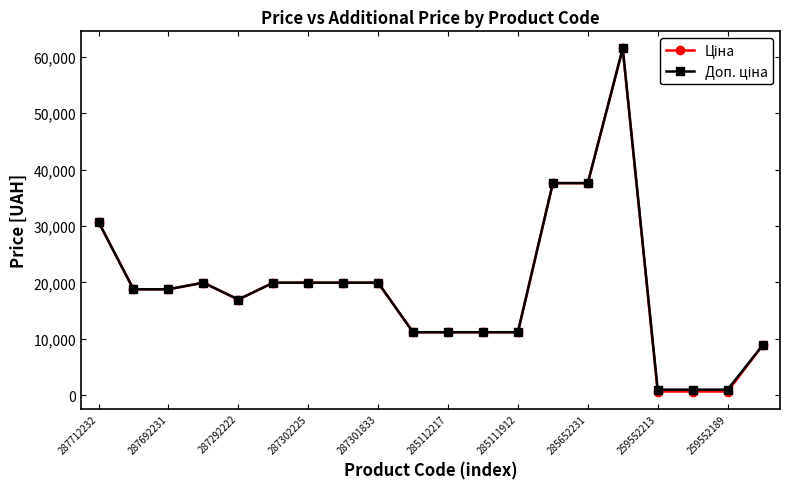

At how many categories does at least one series exceed 34379?

3